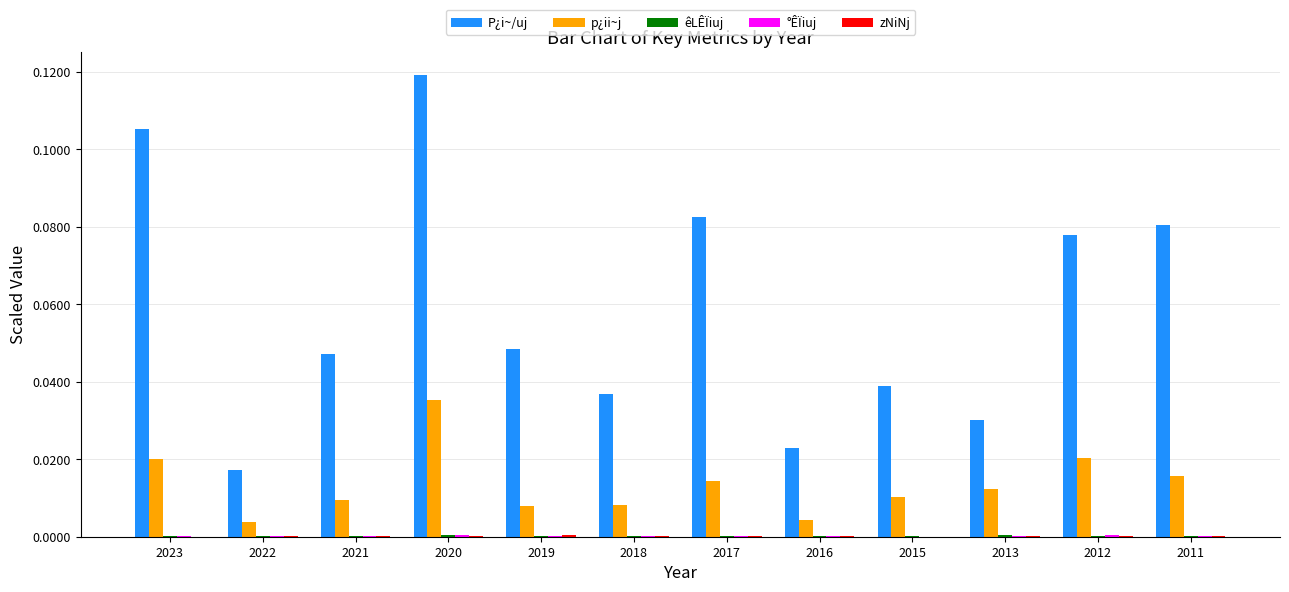

How many groups of bars are there?

12